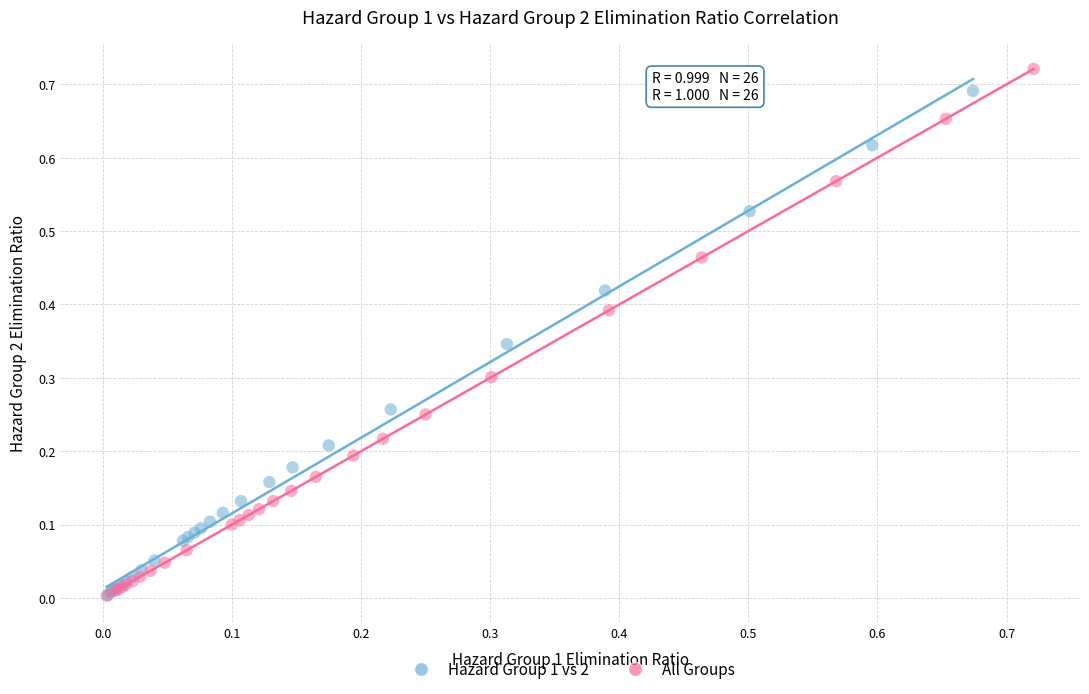

Which series has the largest Y range (max minus min)?

All Groups